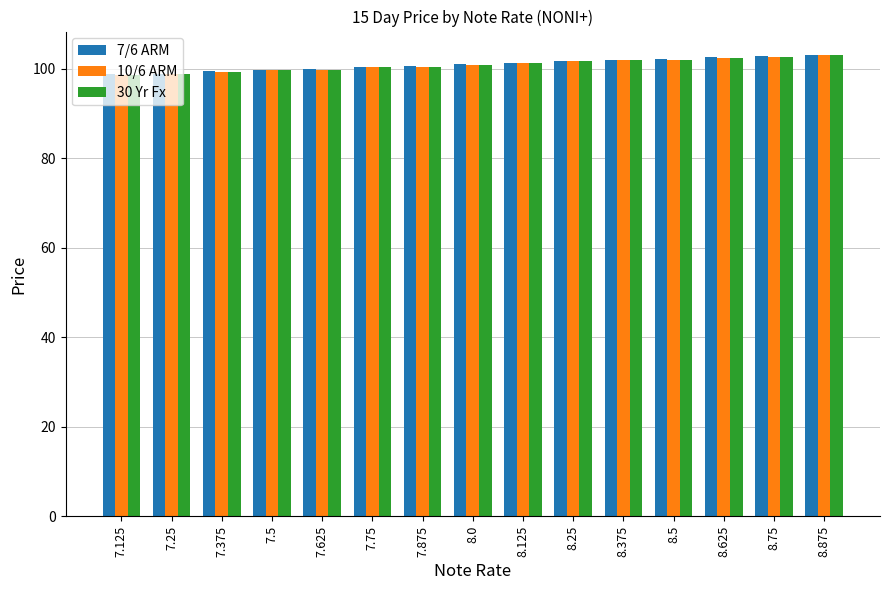

What is the highest value of the 10/6 ARM series?

103.1